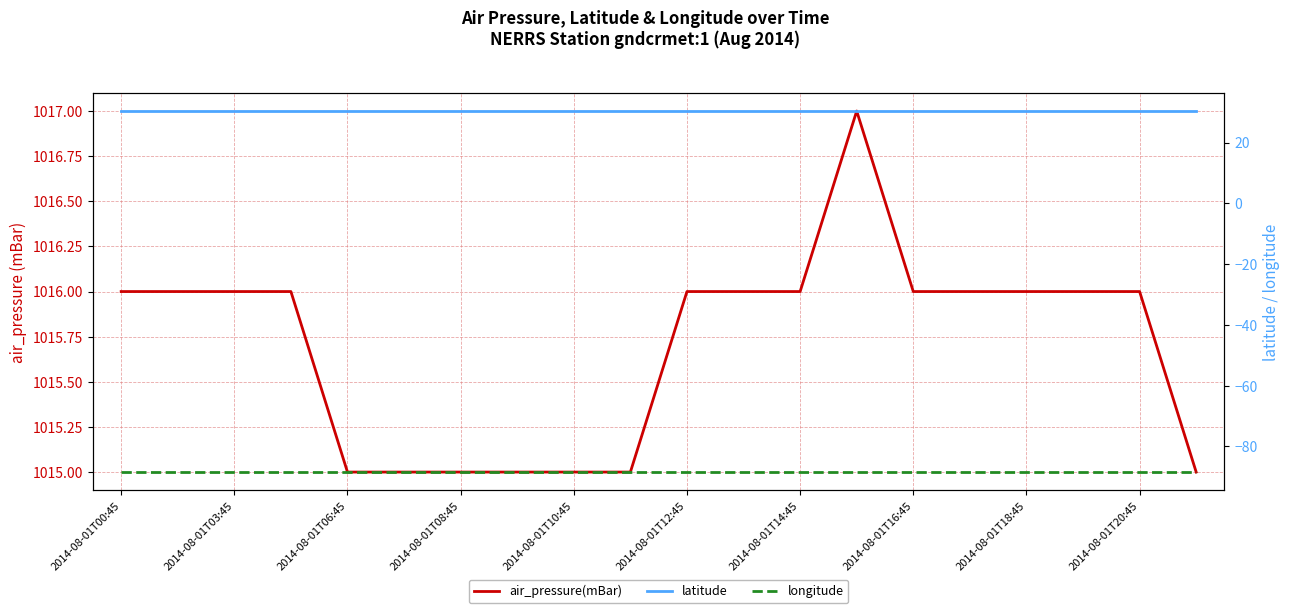

Is the value of latitude at 14 greater than the value of air_pressure(mBar) at 15?

No